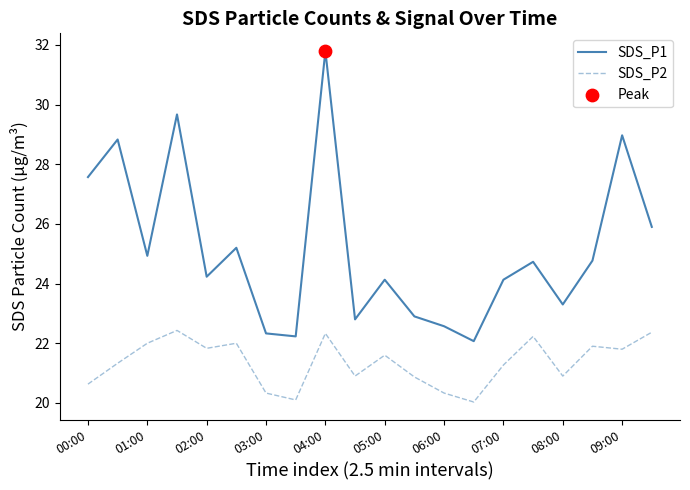

Which series has the widest spread of values?

SDS_P1